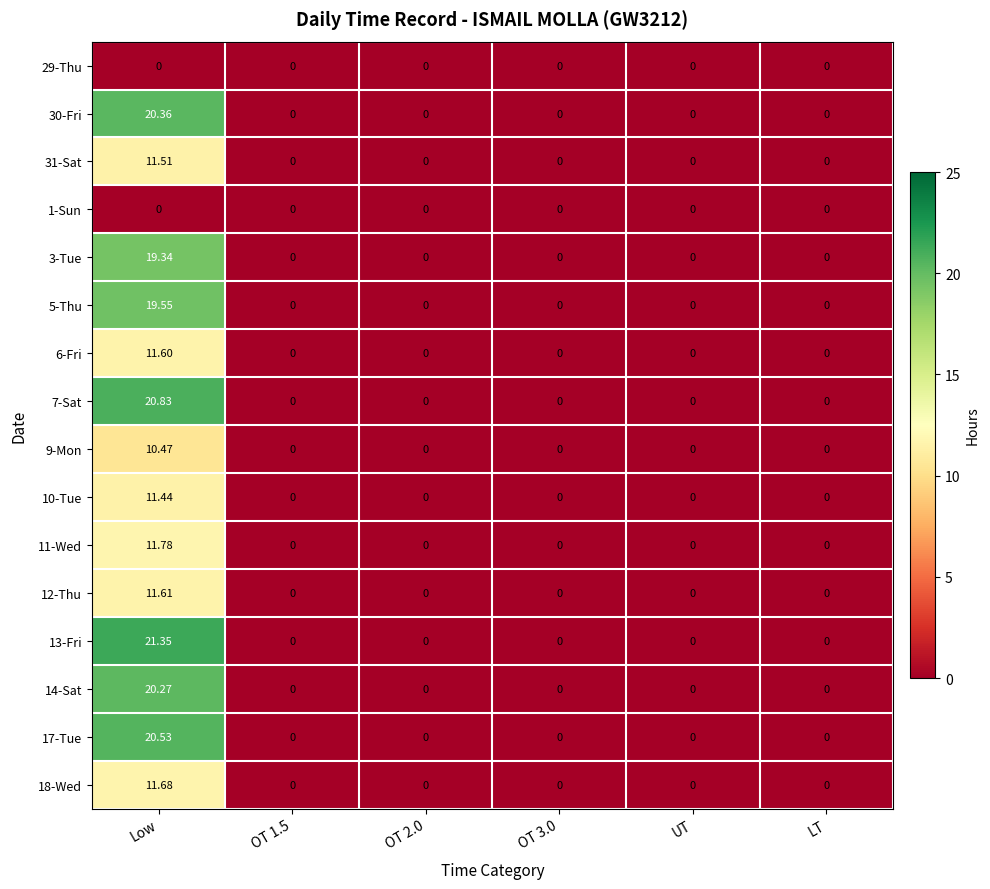

At which label does 7-Sat reach its peak?

Low